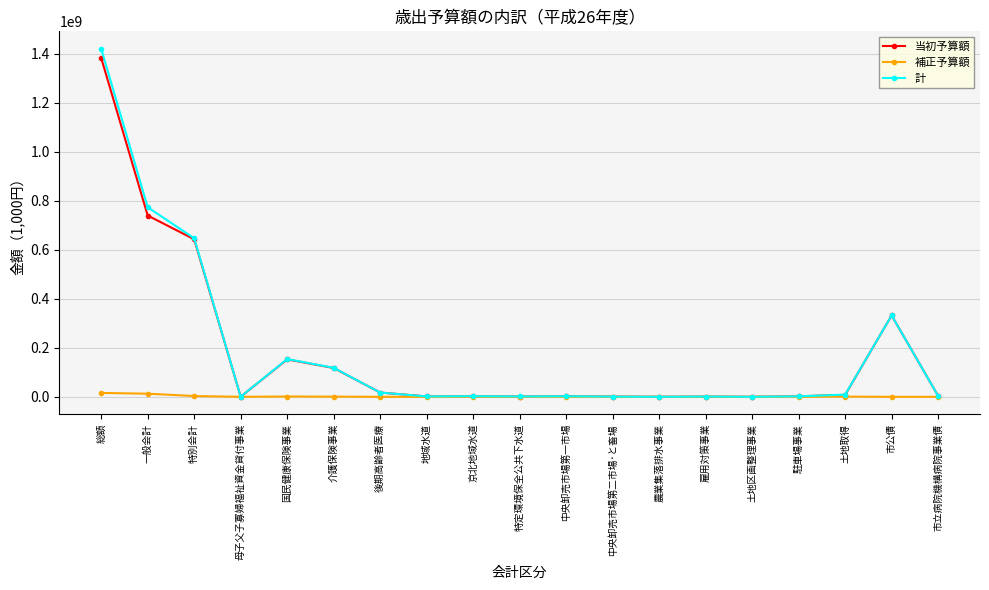

Which series has the largest range (max minus min)?

計